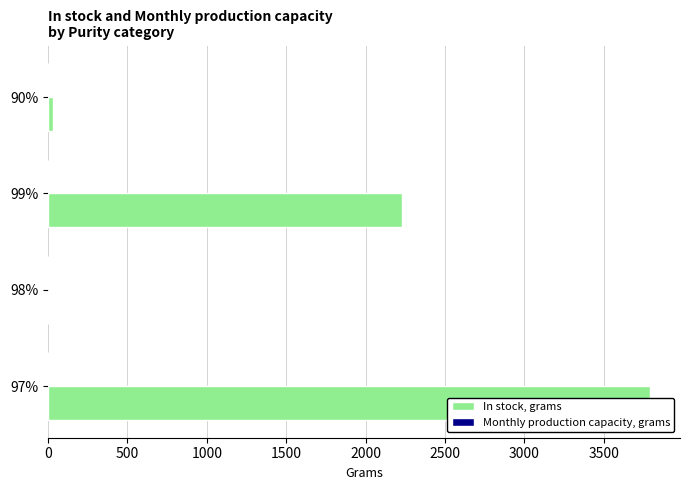

How many series are shown in this chart?

2